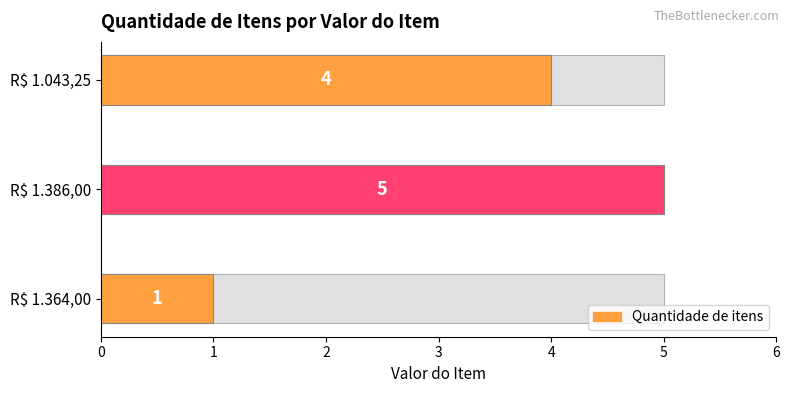

Approximately how many times larger is the value at 0 compared to 2?

0.2